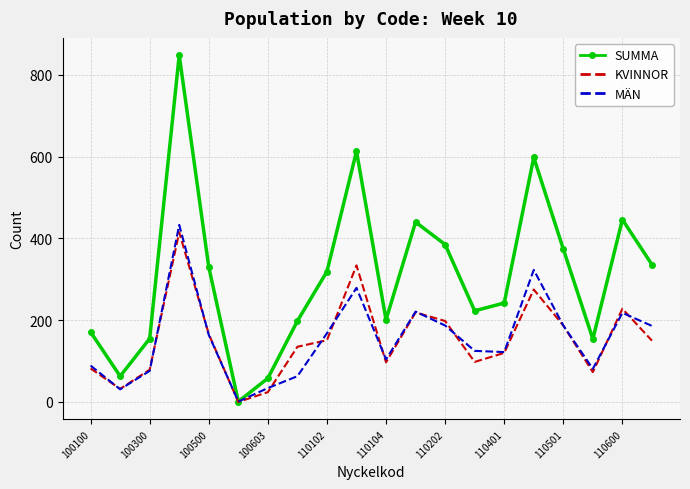

What is the highest value of the SUMMA series?

848